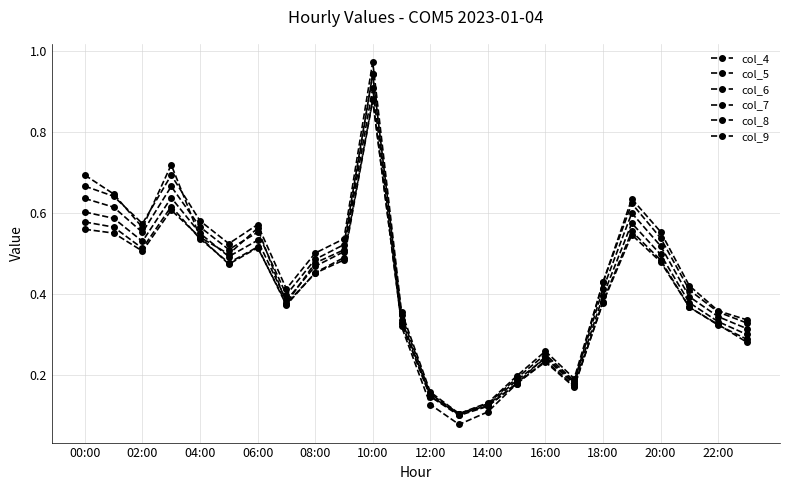

Does the chart have visible grid lines?

Yes